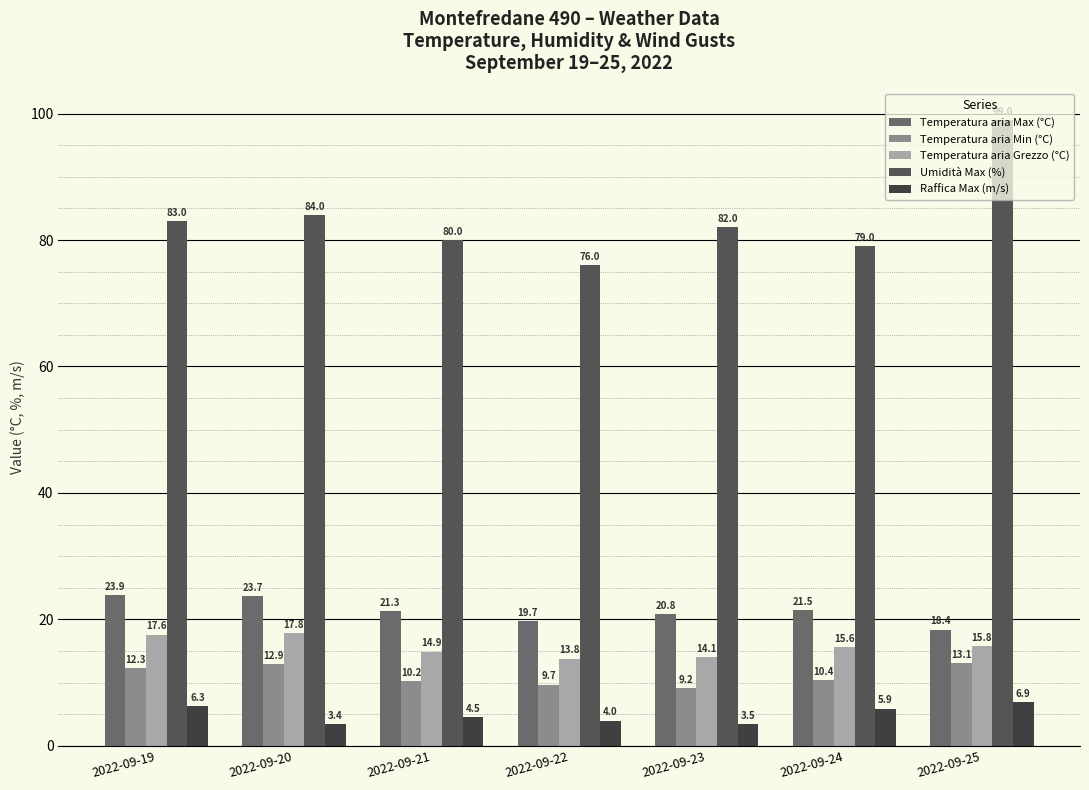

Is it true that Umidità Max (%) equals 34.9 at 2022-09-21?

False